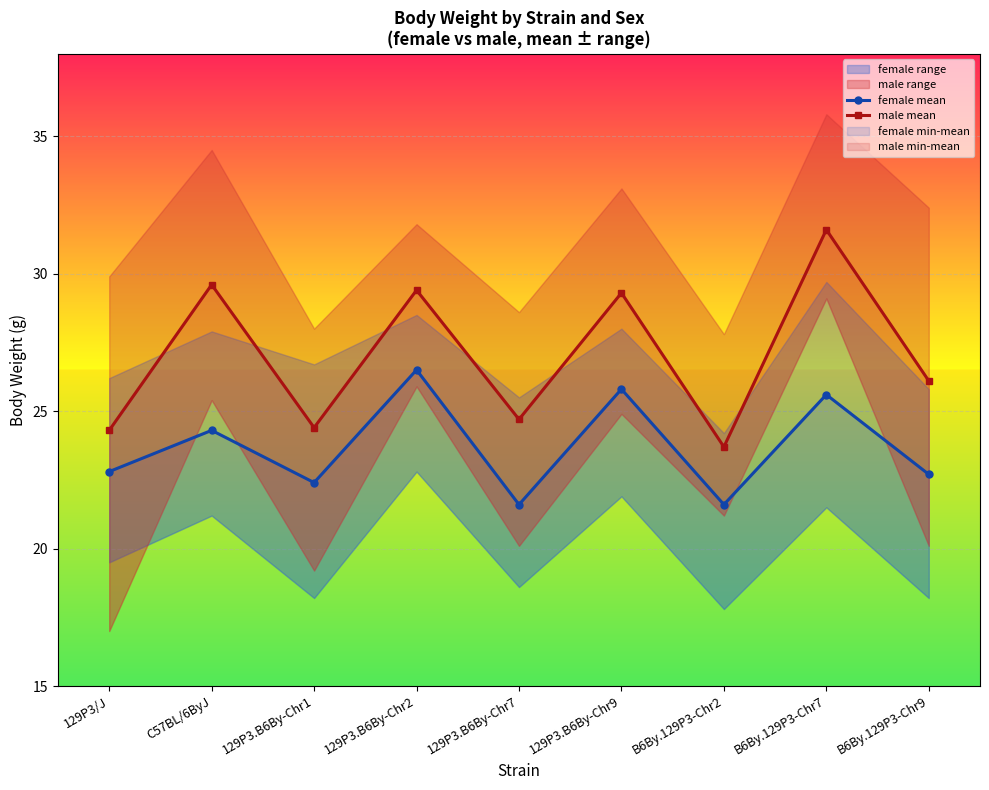

How many data points in male mean are above 26?

5